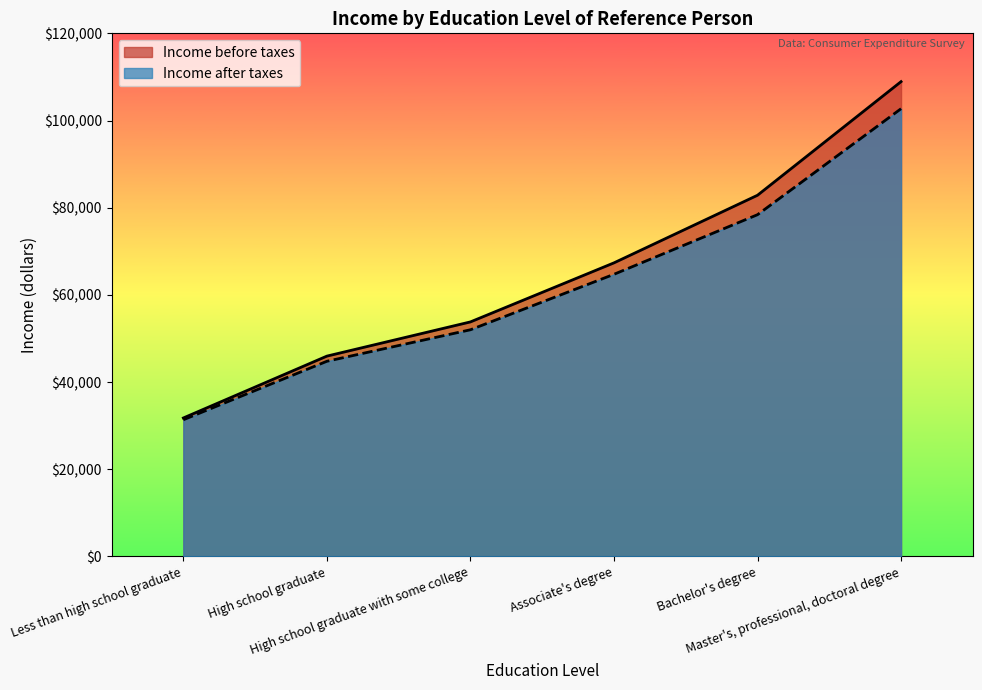

At which category is the sum across all series the highest?

Master's, professional, doctoral degree